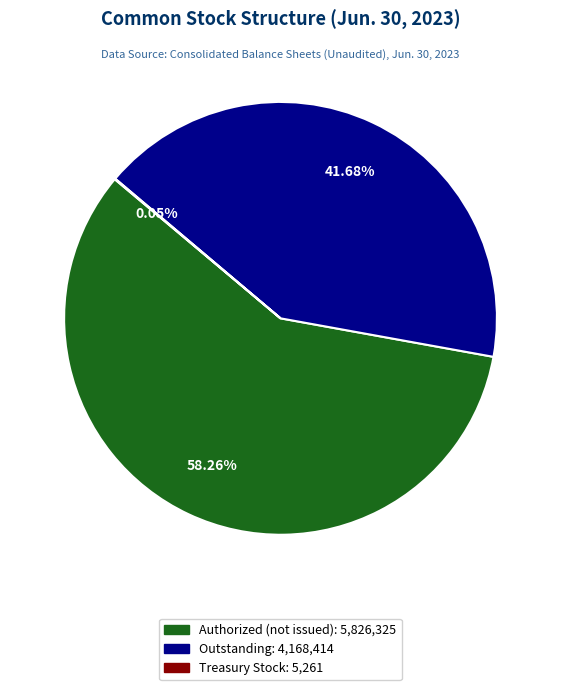

Is there any slice that represents more than half of the pie?

Yes